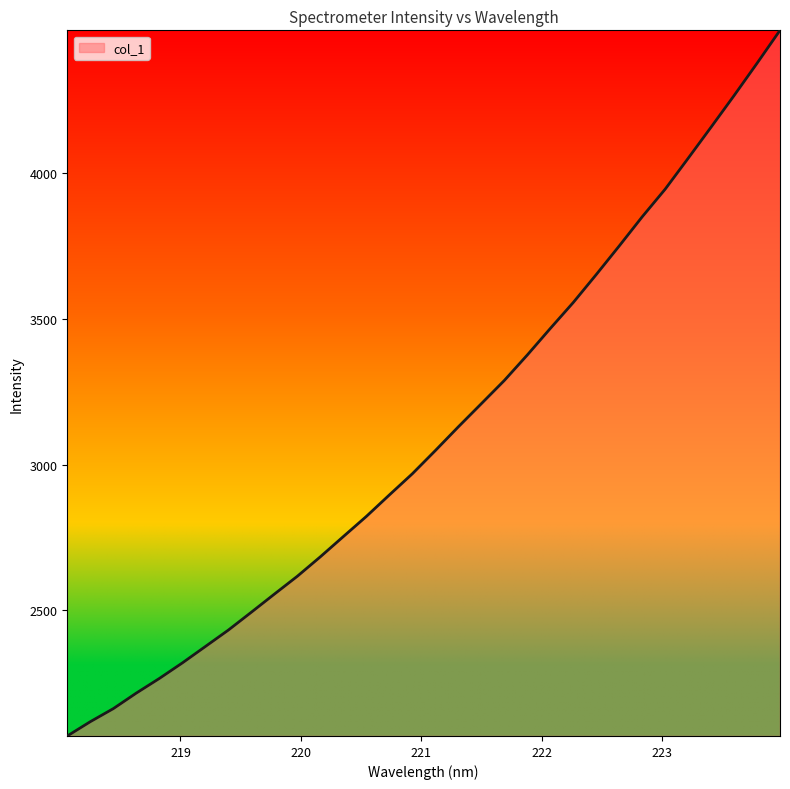

What is the difference between the maximum and minimum values?

2421.5